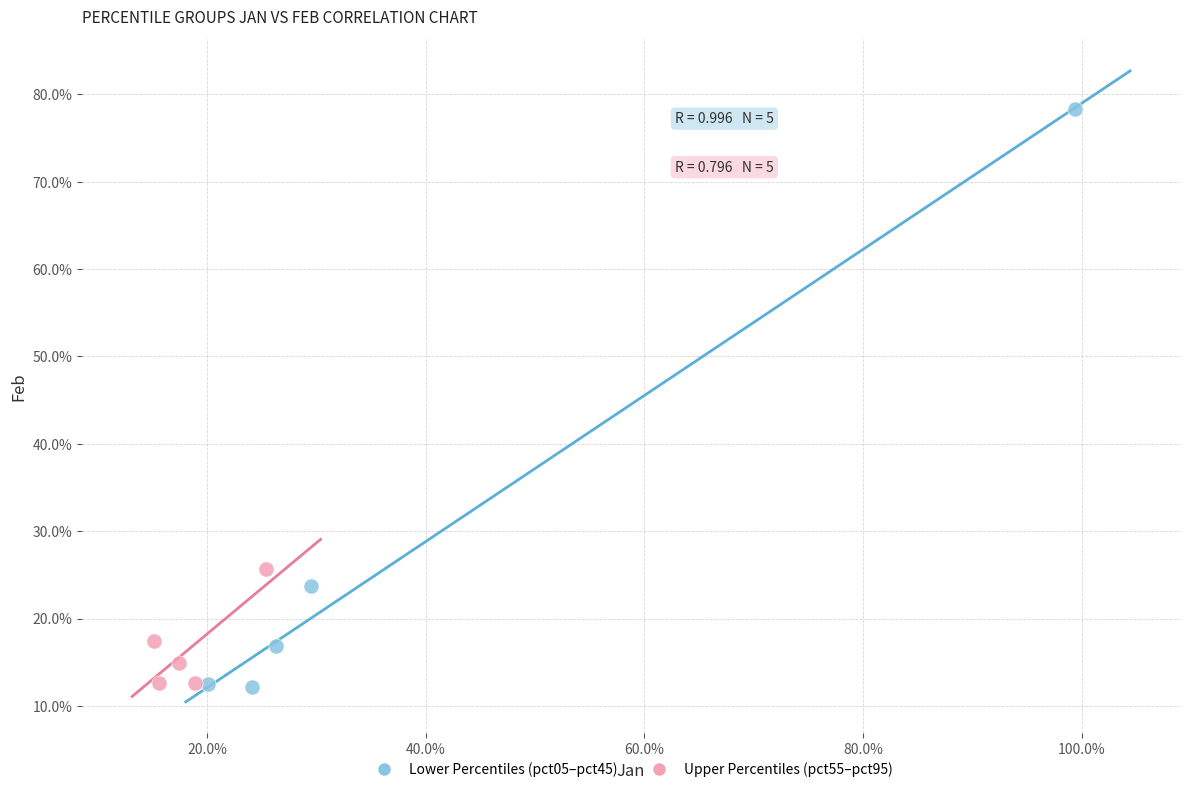

What are all the series names shown in the legend?

Lower Percentiles (pct05–pct45), Upper Percentiles (pct55–pct95)